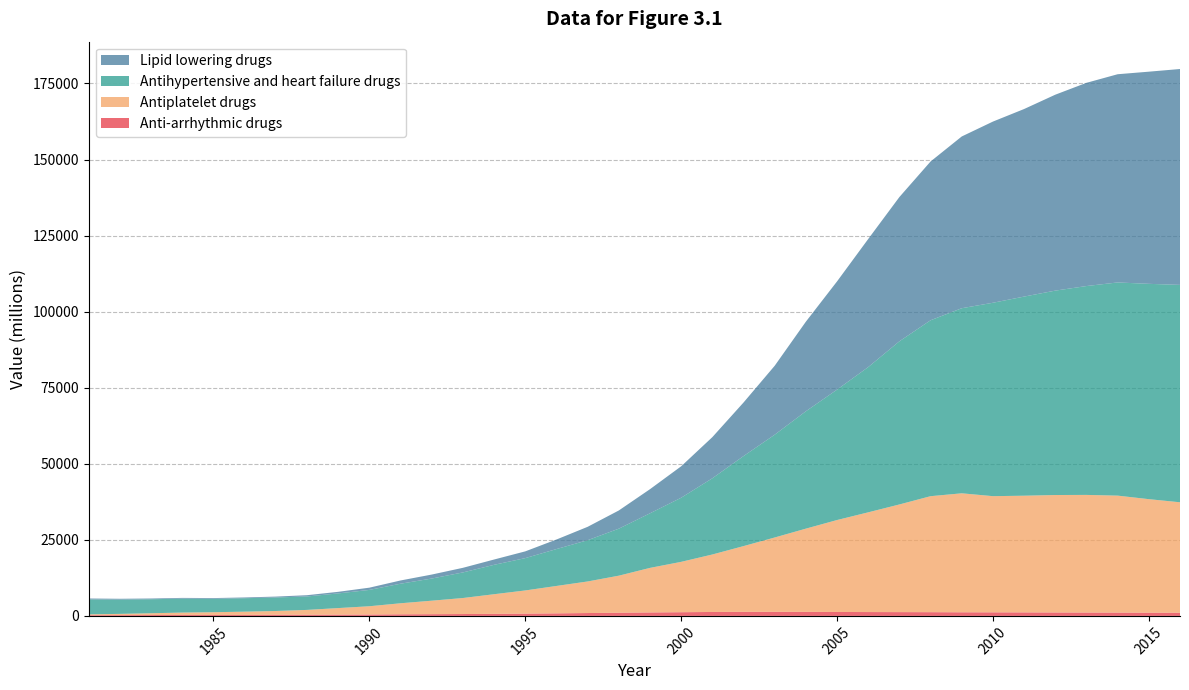

Reading right to left, transcribe all the data shown in this chart.

Anti-arrhythmic drugs: 1047.6	1061.0	1088.0	1107.2	1129.0	1156.0	1174.0	1188.0	1226.2	1247.0	1265.0	1292.0	1325.0	1343.0	1337.5	1292.0	1213.9	1138.0	1047.4	941.0	840.0	749.6	673.0	614.0	568.0	532.0	459.0	423.0	397.0	388.0	334.0	319.0	330.0	284.0	256.0	232.0
Antiplatelet drugs: 36297.2	37312.0	38443.0	38661.3	38603.0	38351.0	38182.0	39107.0	38124.0	35382.0	32779.0	30218.0	27356.0	24428.0	21601.2	18891.0	16551.5	14642.0	12172.8	10376.1	9002.0	7614.9	6451.0	5264.0	4432.0	3619.0	2715.0	2147.0	1574.0	1224.0	1058.0	893.0	765.0	589.0	407.0	281.0
Antihypertensive and heart failure drugs: 71453.3	70774.0	70071.0	68651.9	67184.0	65449.0	63571.0	60838.0	57822.5	53634.0	47742.0	42865.0	38580.0	33788.0	29590.7	25047.0	21074.8	17942.0	15450.0	13562.3	12125.0	10631.3	9668.1	8412.4	7281.1	6431.2	5371.1	4823.5	4419.4	4442.0	4423.7	4402.8	4581.0	4602.5	4698.8	4911.5
Lipid lowering drugs: 70957.1	69731.0	68436.0	66795.4	64399.0	61649.0	59550.0	56452.0	52189.5	47412.0	42098.0	35568.0	29444.0	22655.0	17603.9	13523.0	10331.0	7926.0	5981.5	4397.5	3138.0	2215.9	1742.0	1515.0	1308.0	1066.0	735.0	522.0	413.0	294.0	247.0	244.0	242.0	243.0	267.0	295.0